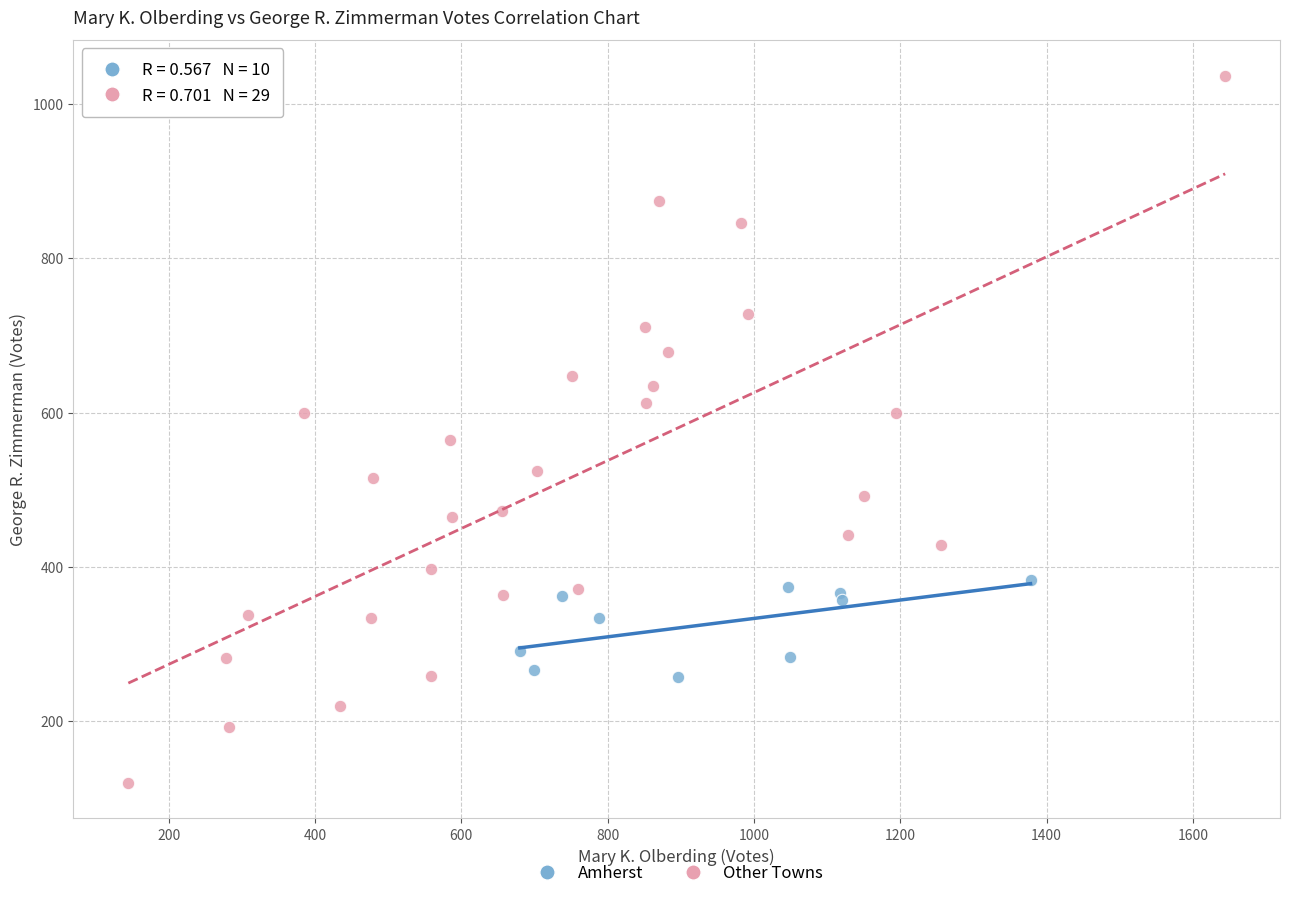

Which series contains the highest Y value?

Other Towns